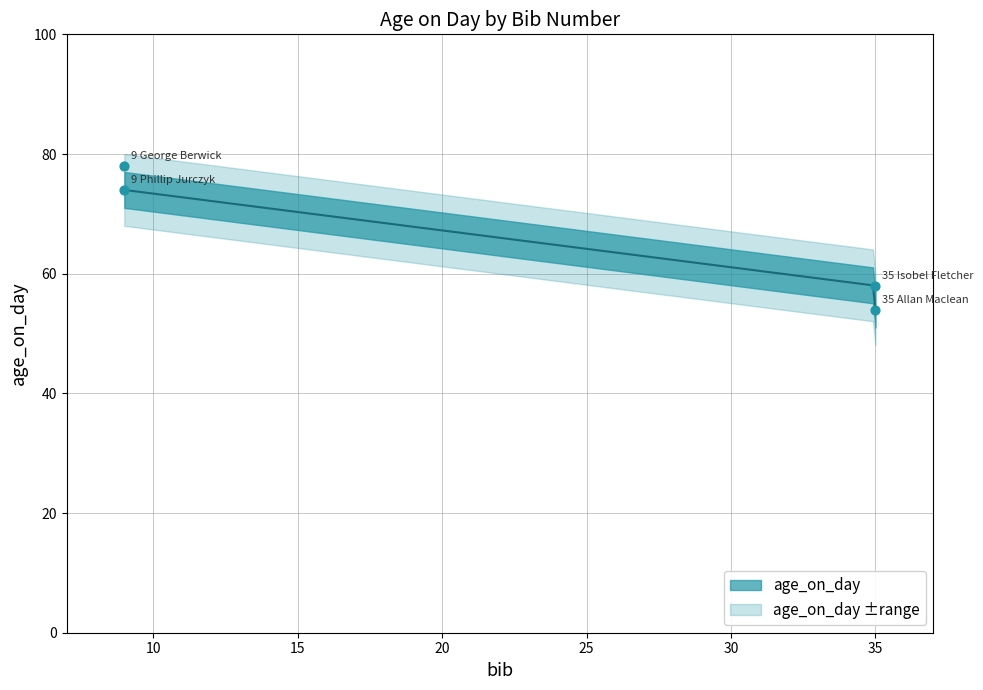

Approximately how many times larger is the value at 9 Phillip Jurczyk compared to 35 Isobel Fletcher?

1.3